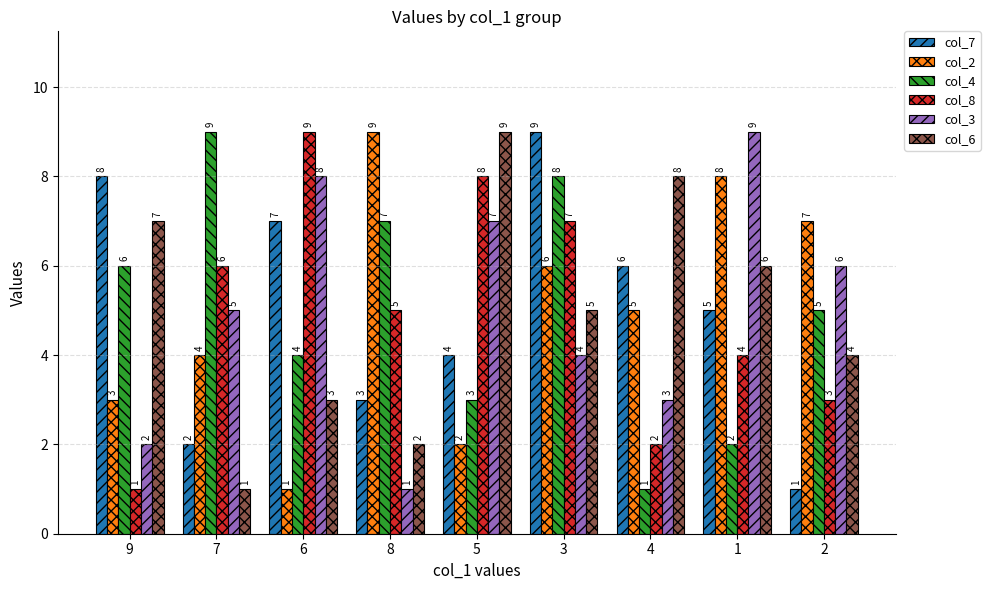

Reading left to right, transcribe all the data shown in this chart.

col_7: 9=8	7=2	6=7	8=3	5=4	3=9	4=6	1=5	2=1
col_2: 9=3	7=4	6=1	8=9	5=2	3=6	4=5	1=8	2=7
col_4: 9=6	7=9	6=4	8=7	5=3	3=8	4=1	1=2	2=5
col_8: 9=1	7=6	6=9	8=5	5=8	3=7	4=2	1=4	2=3
col_3: 9=2	7=5	6=8	8=1	5=7	3=4	4=3	1=9	2=6
col_6: 9=7	7=1	6=3	8=2	5=9	3=5	4=8	1=6	2=4